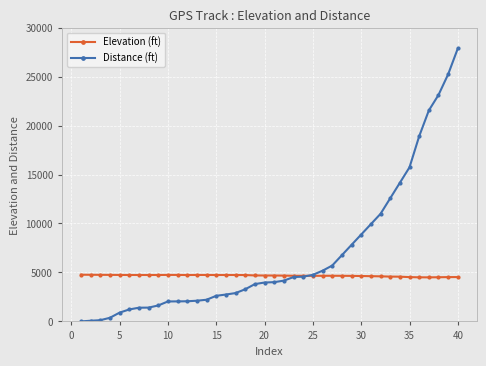

Which series has the widest spread of values?

Distance (ft)